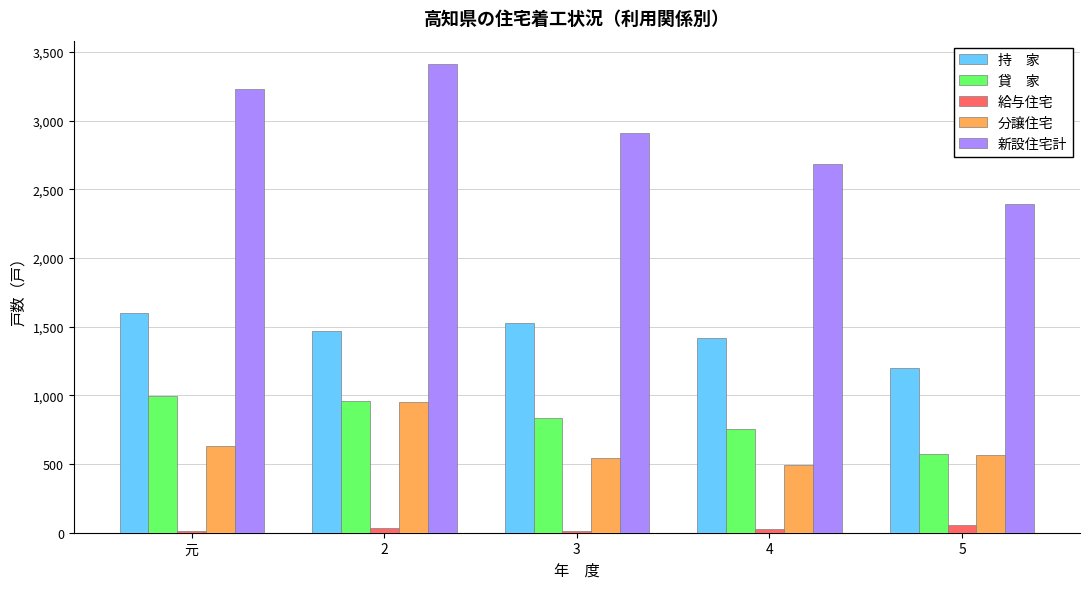

What is the greatest value displayed?

3412